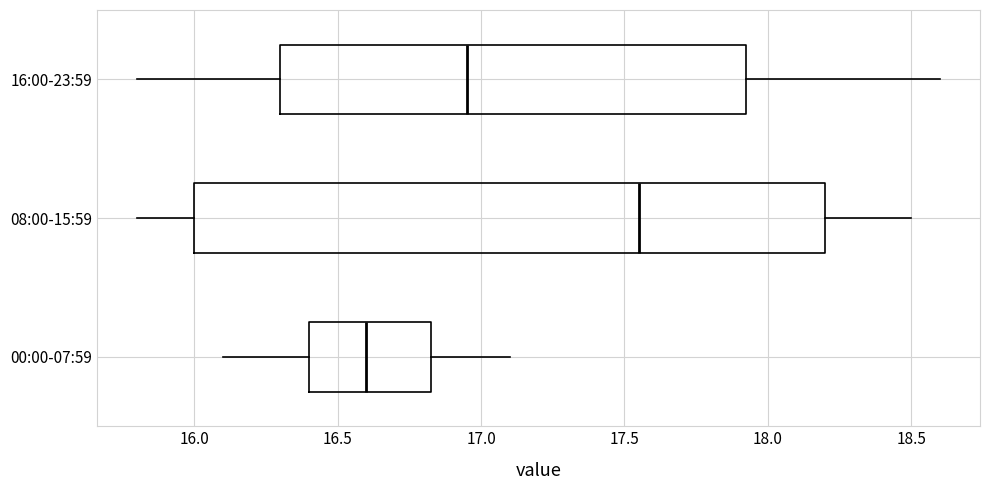

Which box is the widest, from its left edge to its right edge?

08:00-15:59